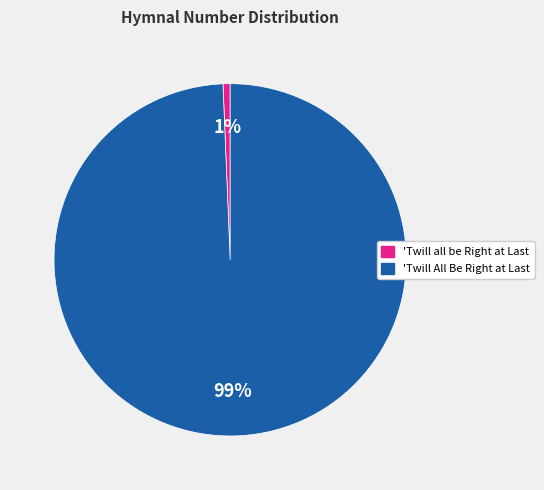

How many slices are in this pie chart?

2